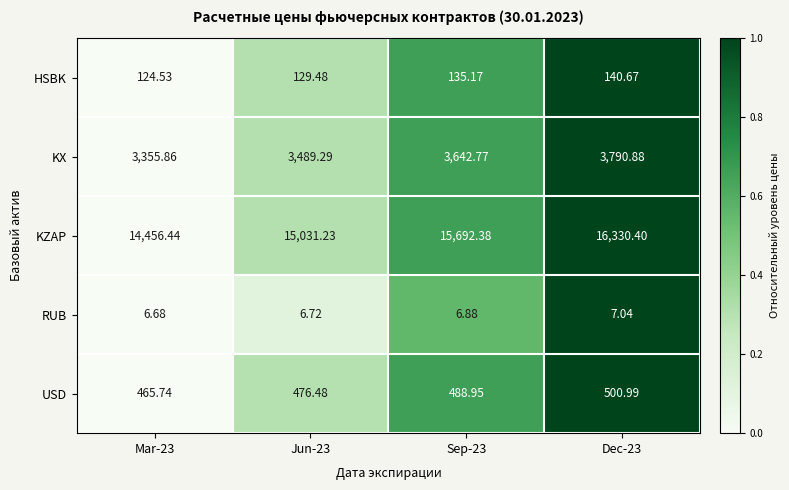

How many data points does each series have?

4